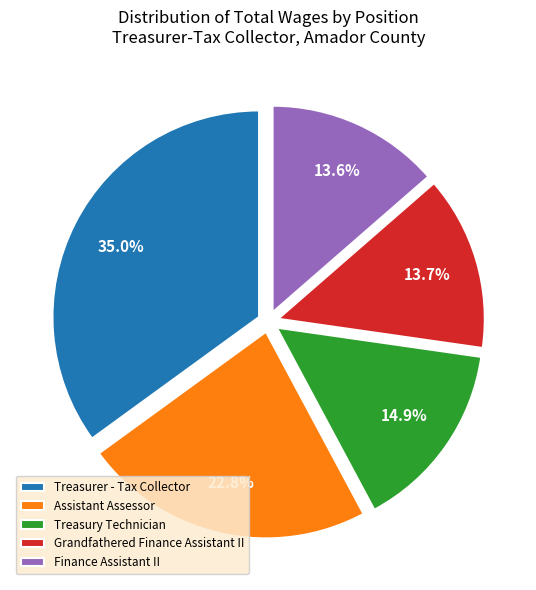

Is Grandfathered Finance Assistant II the majority of the pie?

No